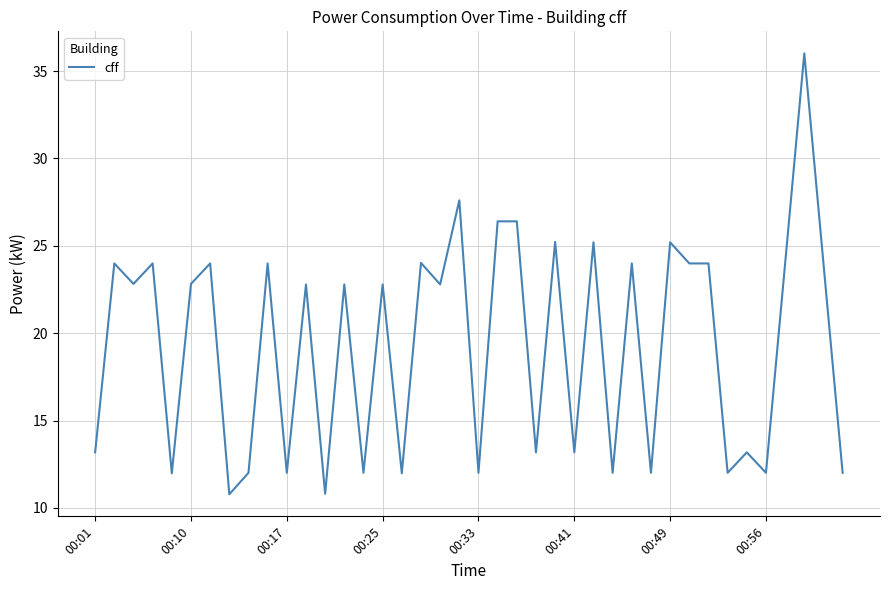

What is the difference between the maximum and minimum values?

25.2